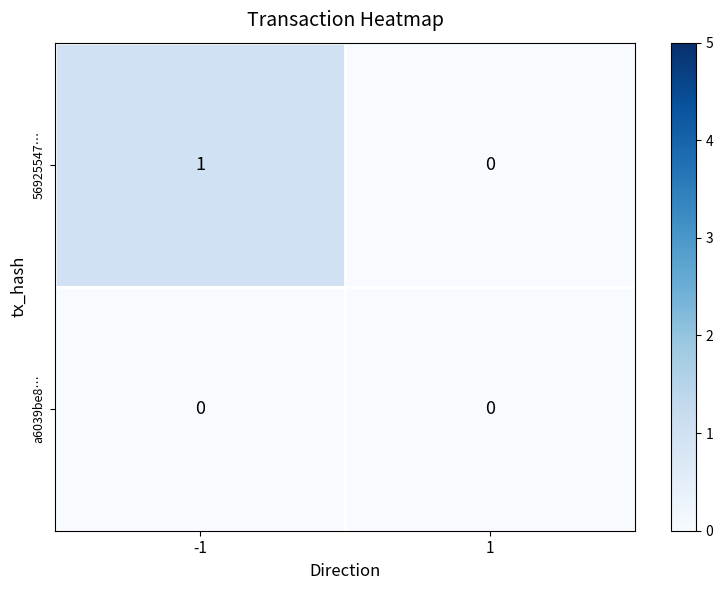

At -1, list the series in order from smallest to largest.

a6039be8…, 56925547…